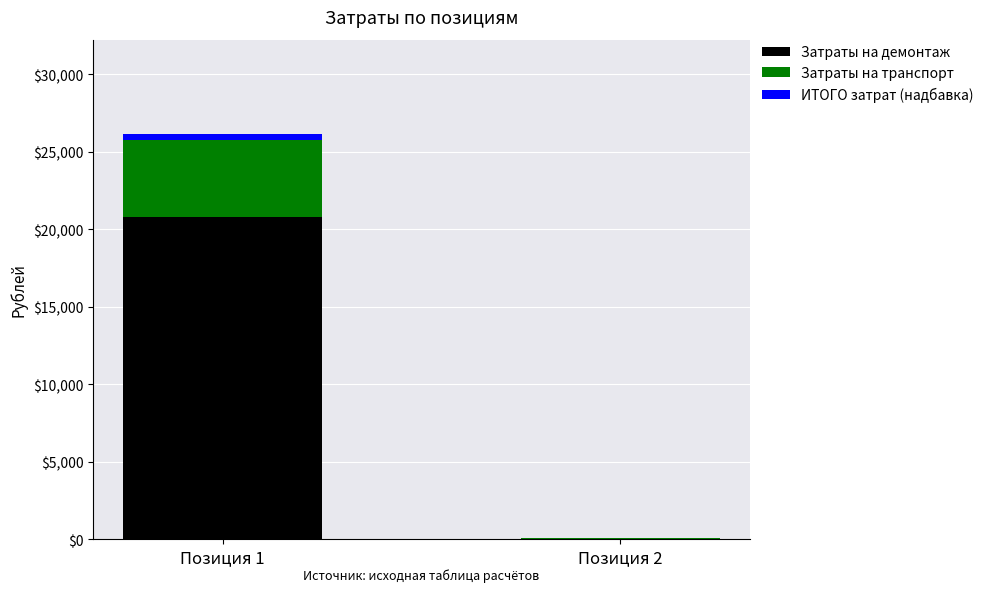

How many data points does each series have?

2